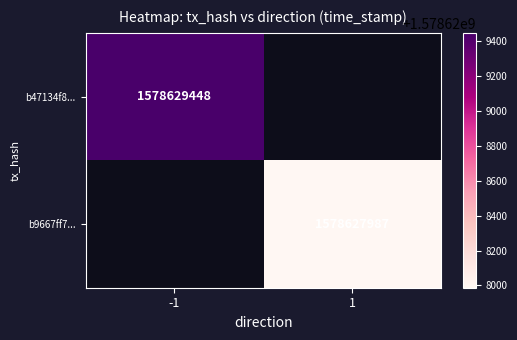

Reading left to right, extract all data points from this chart.

b47134f8...: -1	1578629448
b9667ff7...: 1	1578627987